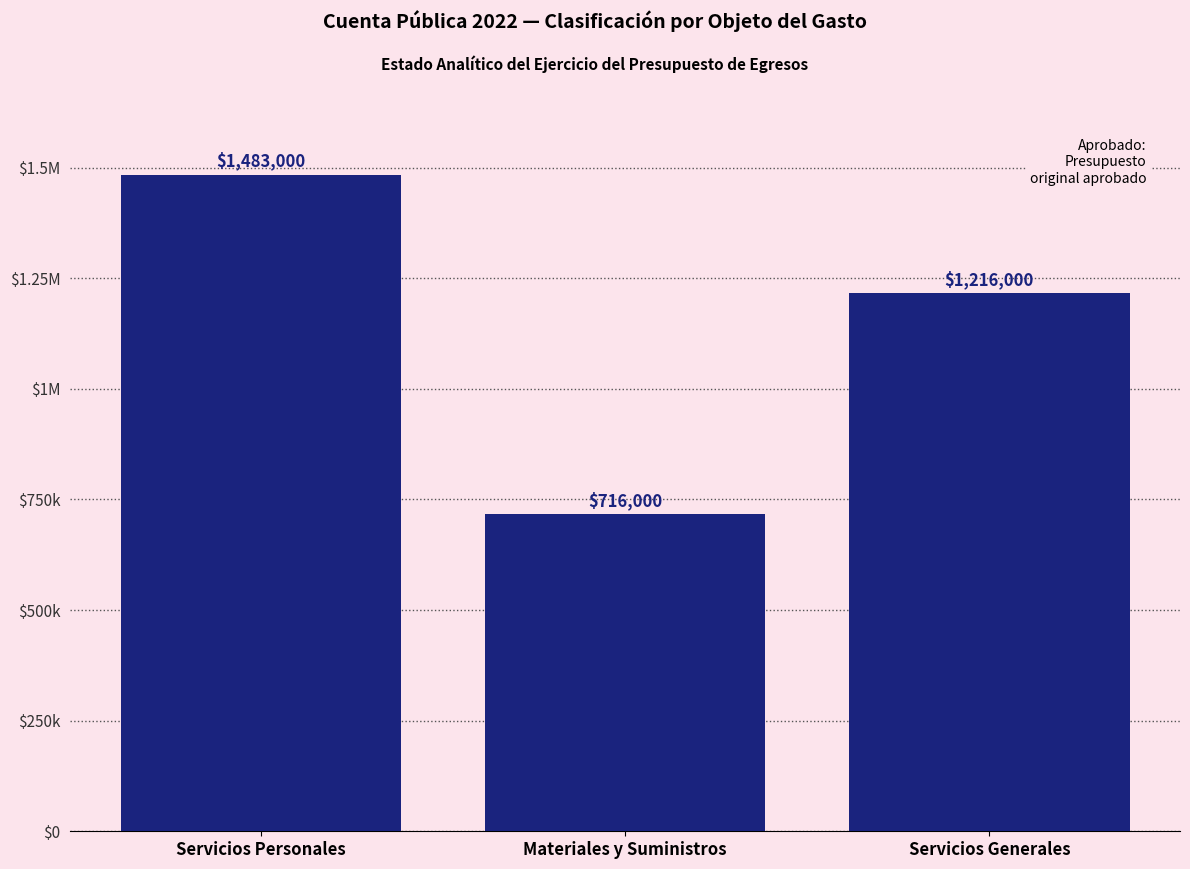

What is the label of the 3rd bar from the left?

Servicios Generales